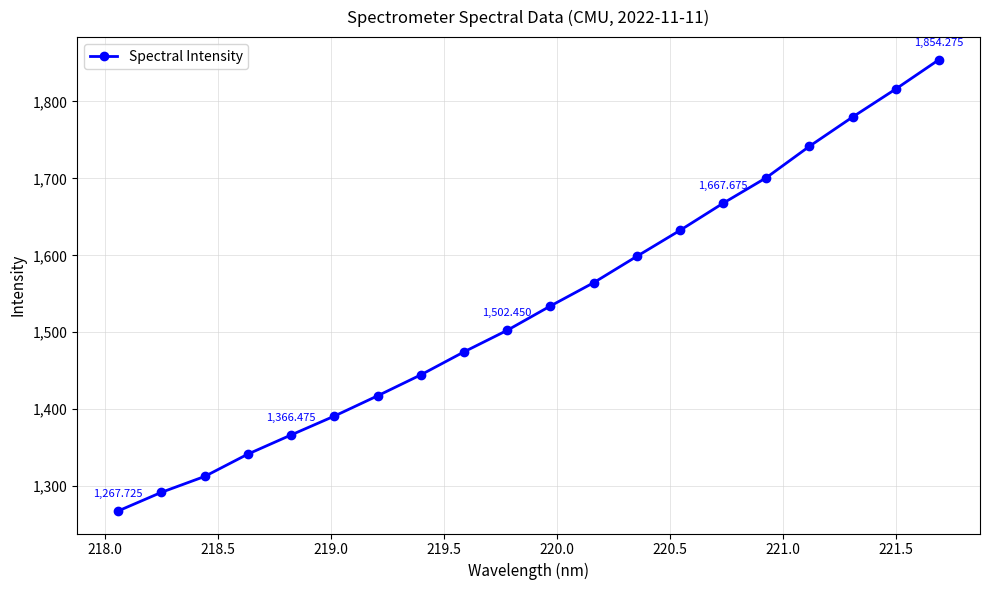

What is the difference between the second highest and minimum values?

548.4